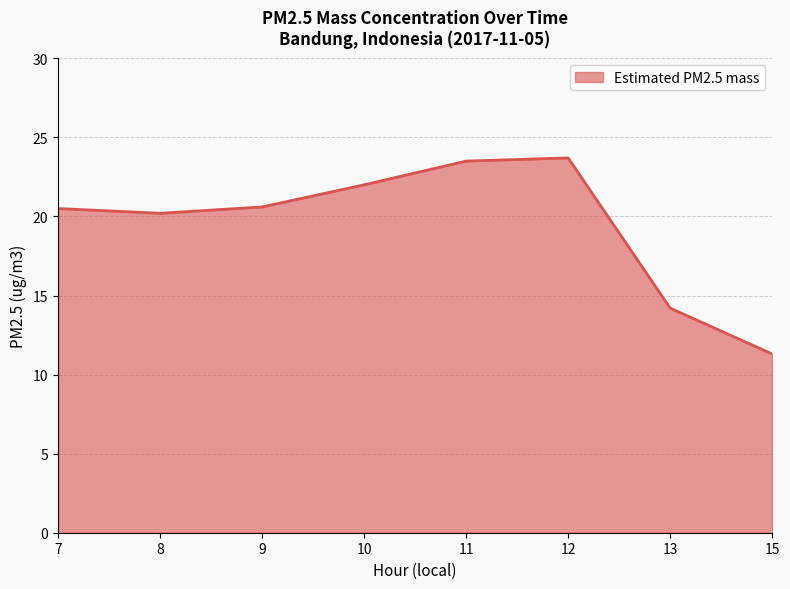

What is the change in value from 10 to 15?

-10.7